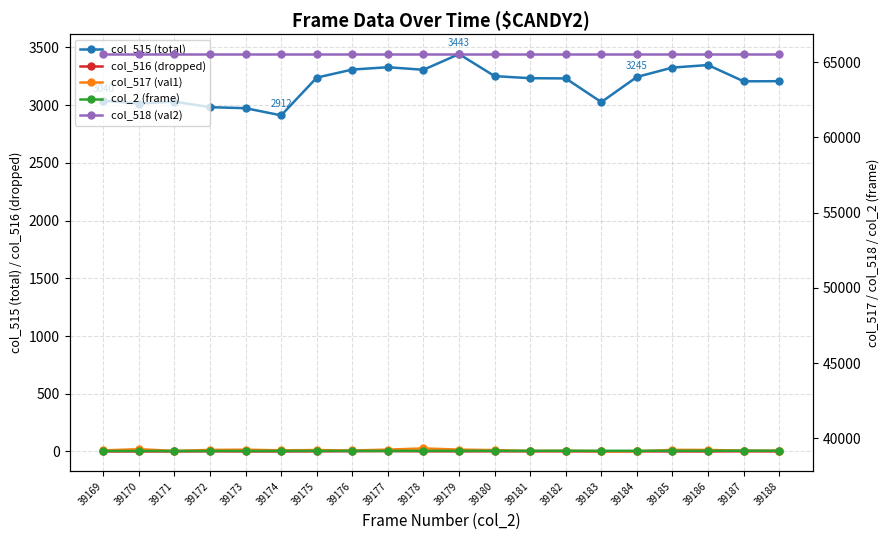

Which series has the largest total across all categories?

col_518 (val2)